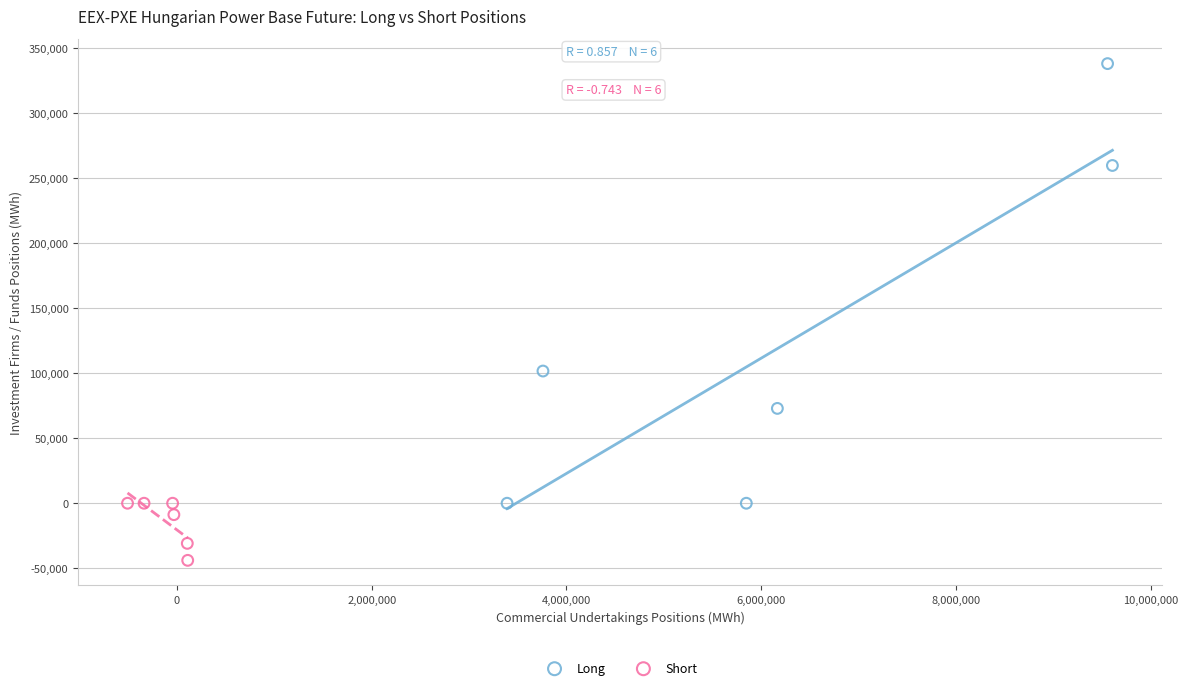

What are all the series names shown in the legend?

Long, Short